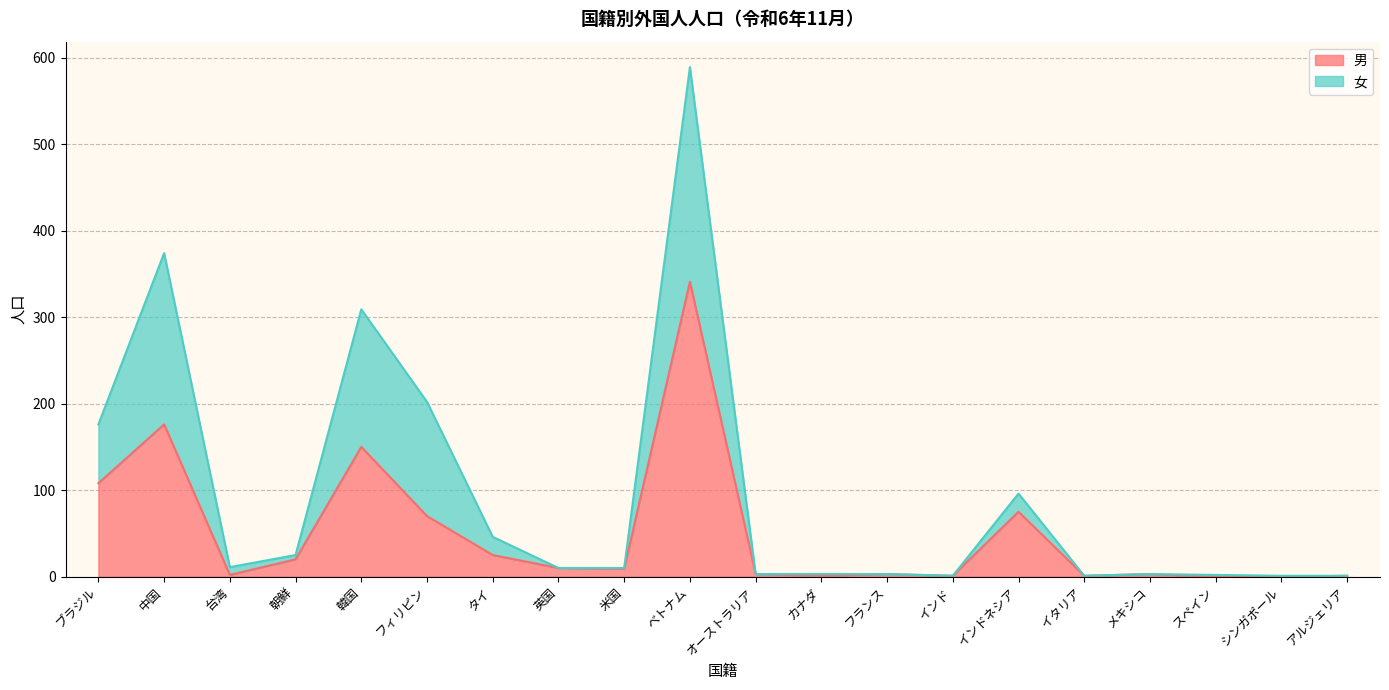

True or false: 男 and 女 cross at least once.

False